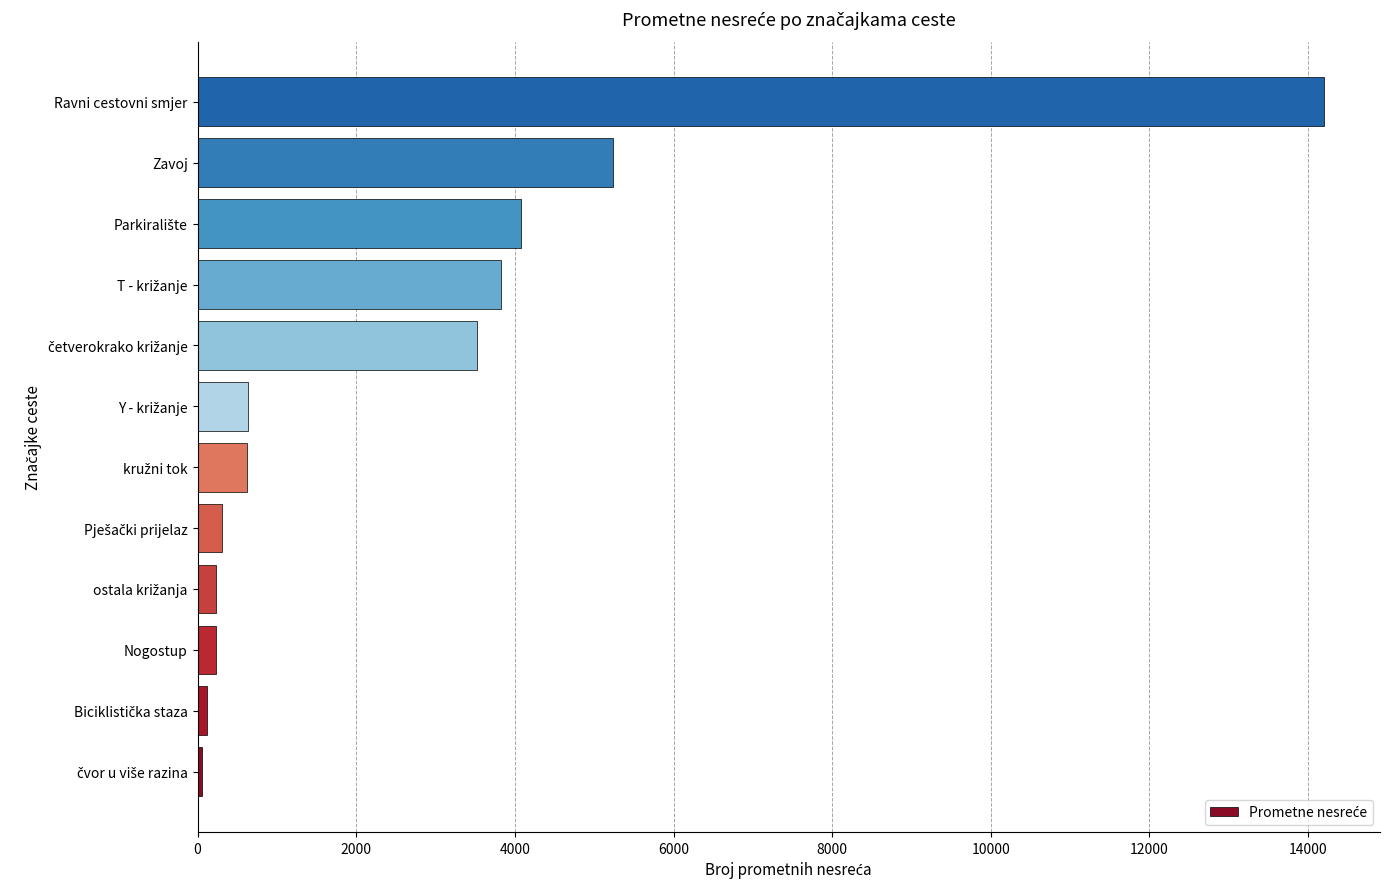

Which has a higher value, Ravni cestovni smjer or Zavoj?

Ravni cestovni smjer